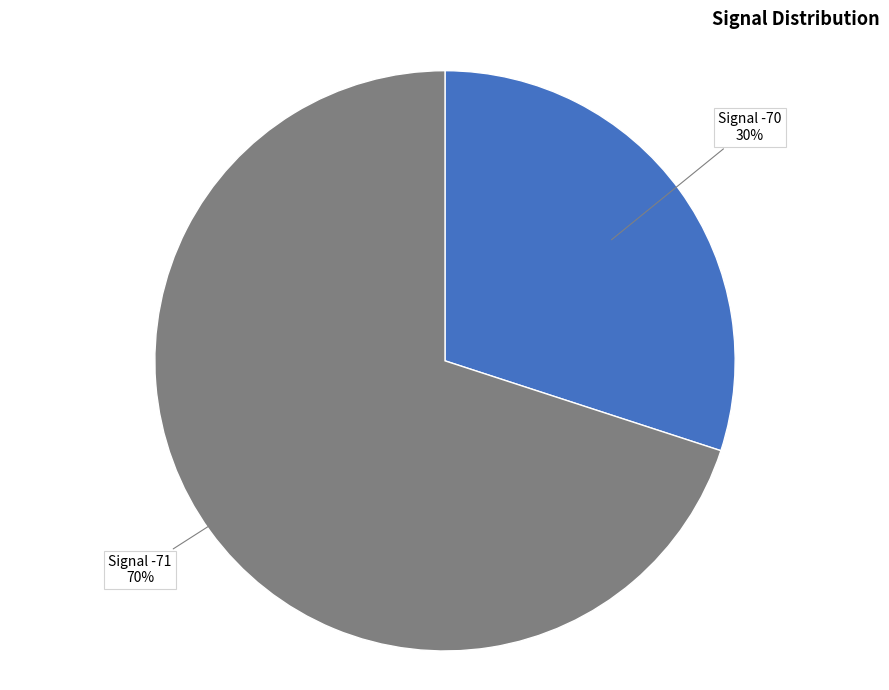

Is there a majority slice in this chart?

Yes